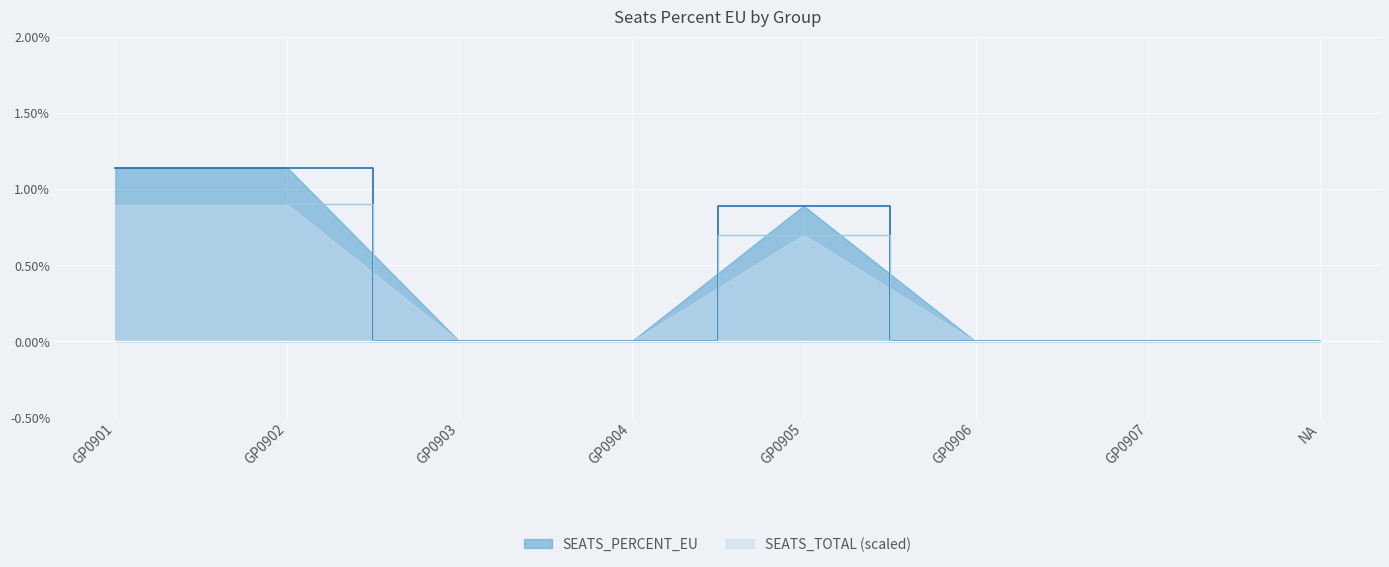

The value at NA is -0.6. True or false?

False